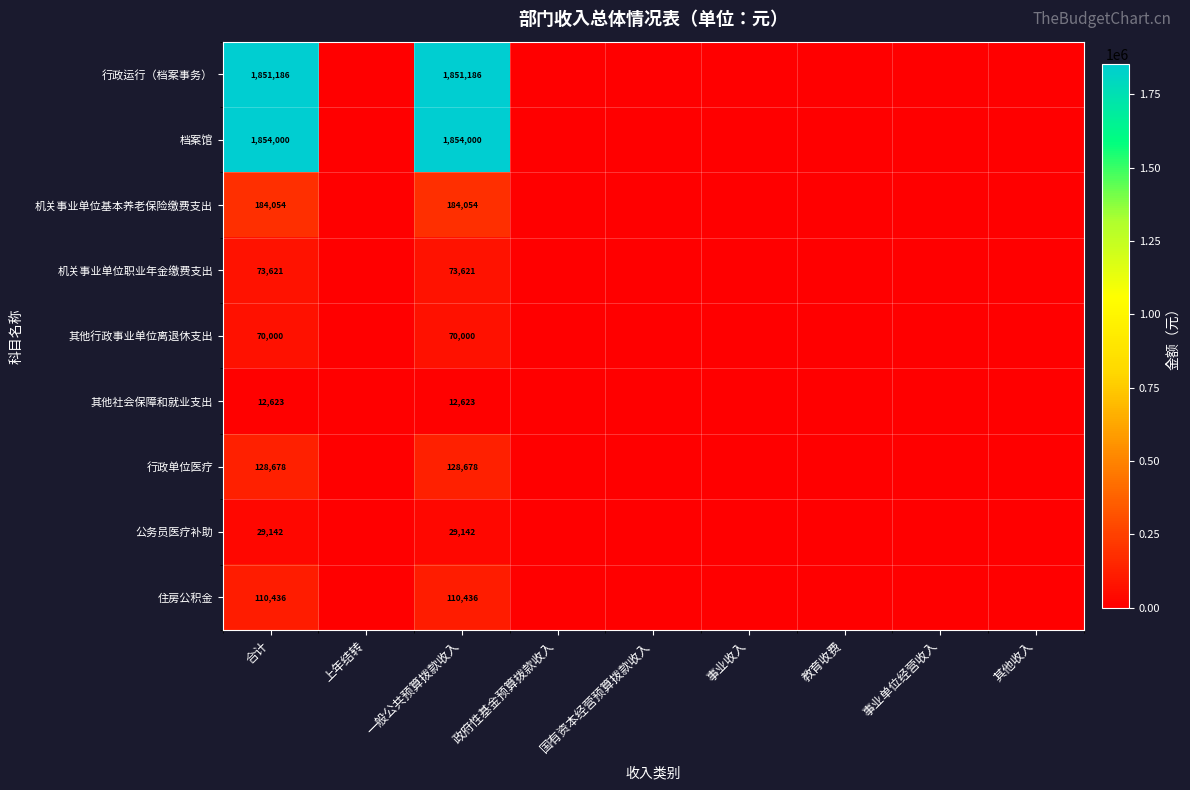

Rank the series at 合计 from lowest to highest value.

其他社会保障和就业支出, 公务员医疗补助, 其他行政事业单位离退休支出, 机关事业单位职业年金缴费支出, 住房公积金, 行政单位医疗, 机关事业单位基本养老保险缴费支出, 行政运行（档案事务）, 档案馆